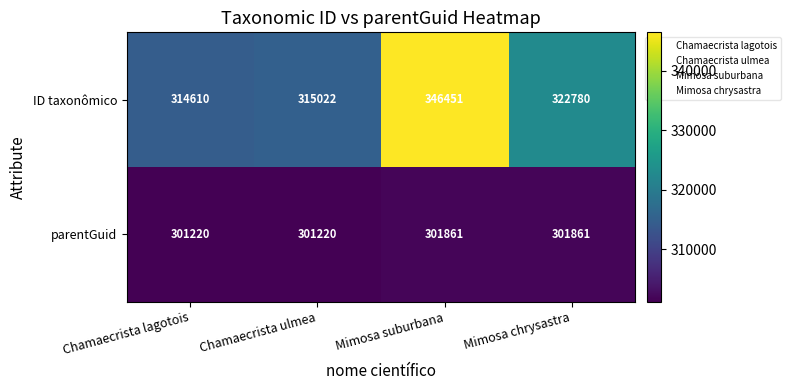

What is the difference between the parentGuid values at Chamaecrista ulmea and Mimosa suburbana?

641